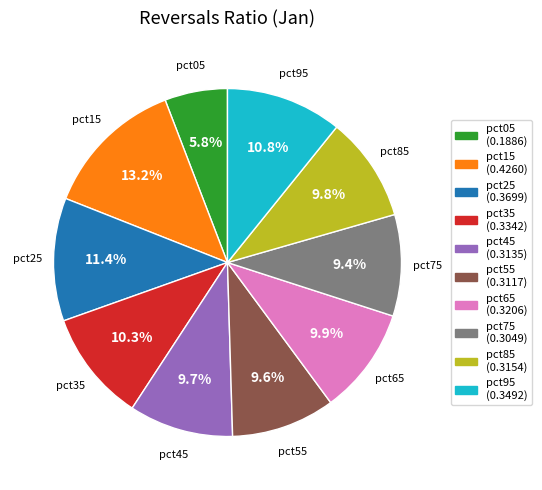

Does pct15 represent more than half of the total?

No